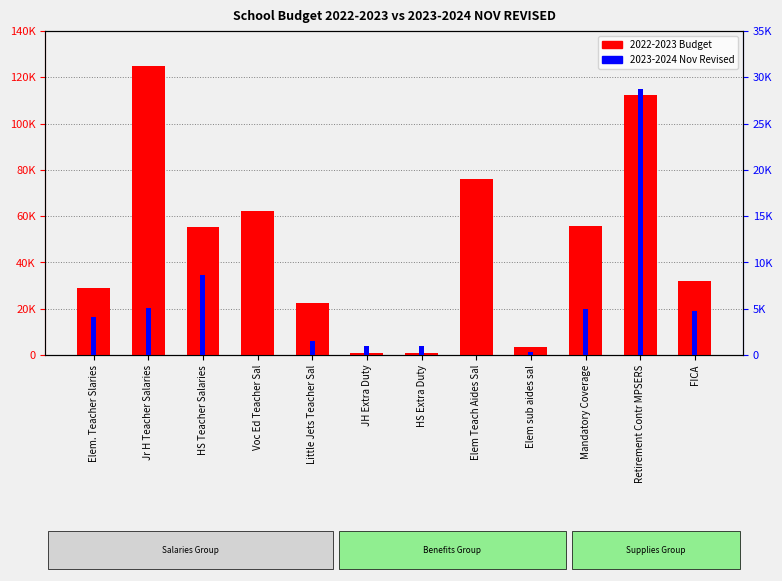

Reading left to right, list all the values displayed in this chart.

2022-2023 Budget: 28845	125000	55439	62053	22260	1000	1000	76058	3500	55940	112216	32020
2023-2024 Nov Revised: 4126	5087	8589	0	1566	1000	1000	0	287	4953	28681	4725